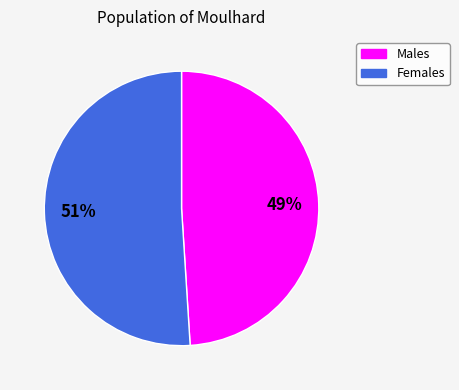

What percentage is the Females slice, to the nearest percent?

51%